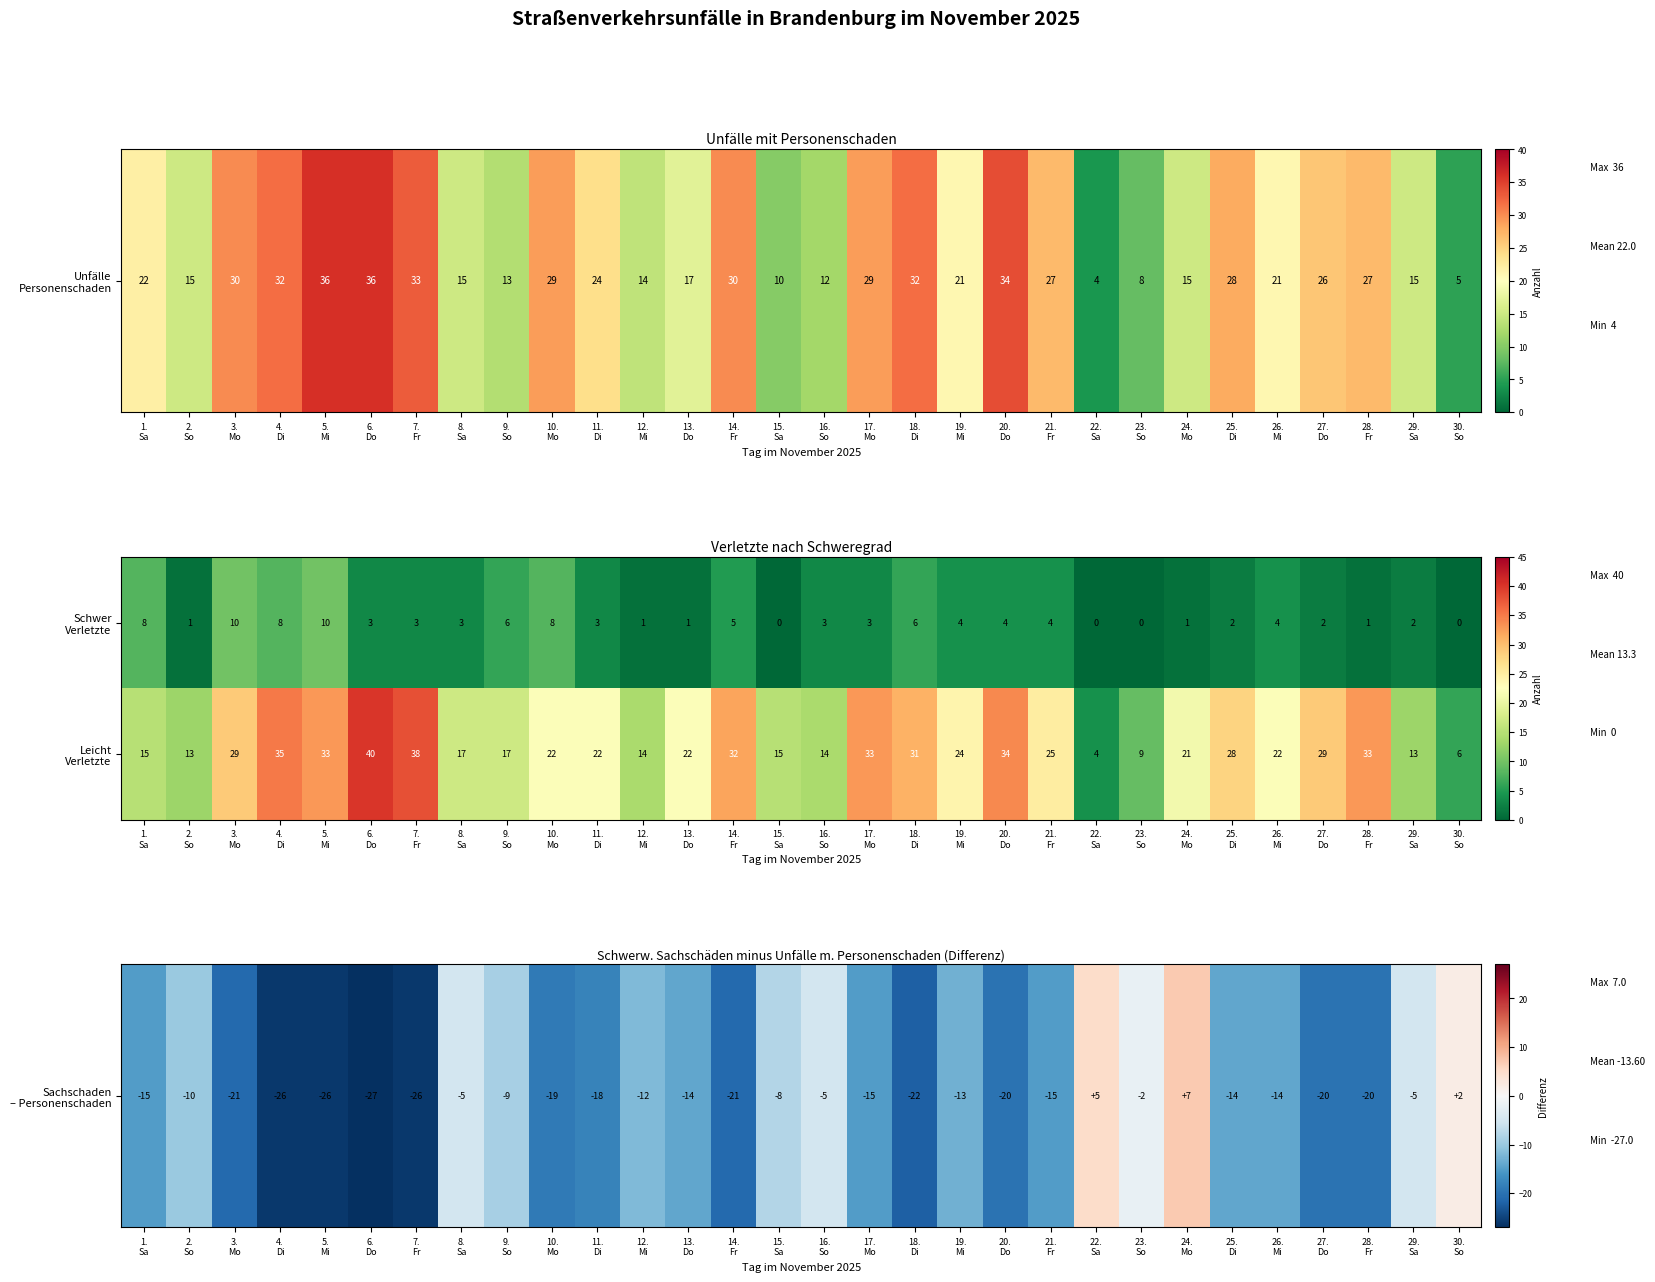

How many distinct data groups are displayed?

2